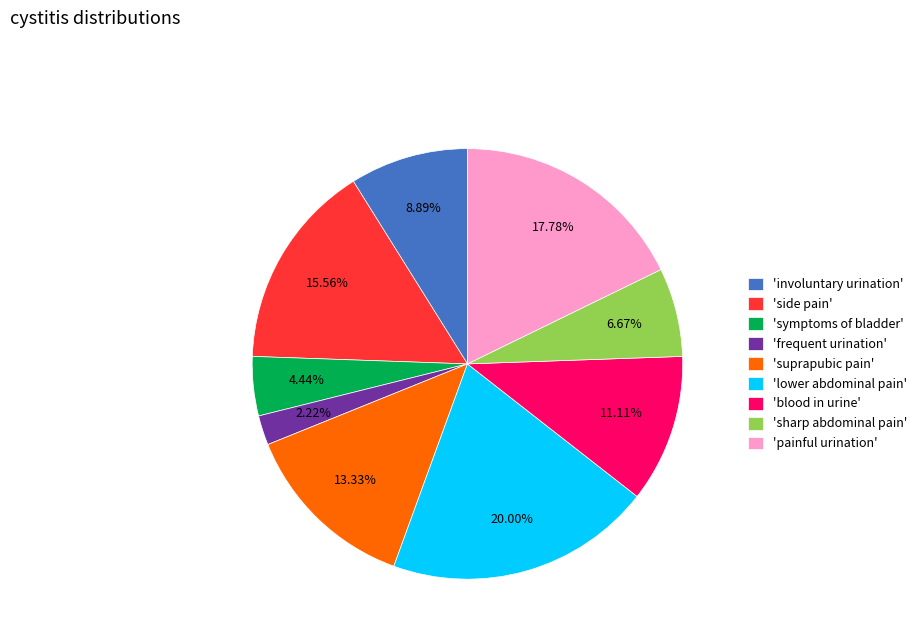

How many segments does this pie chart have?

9